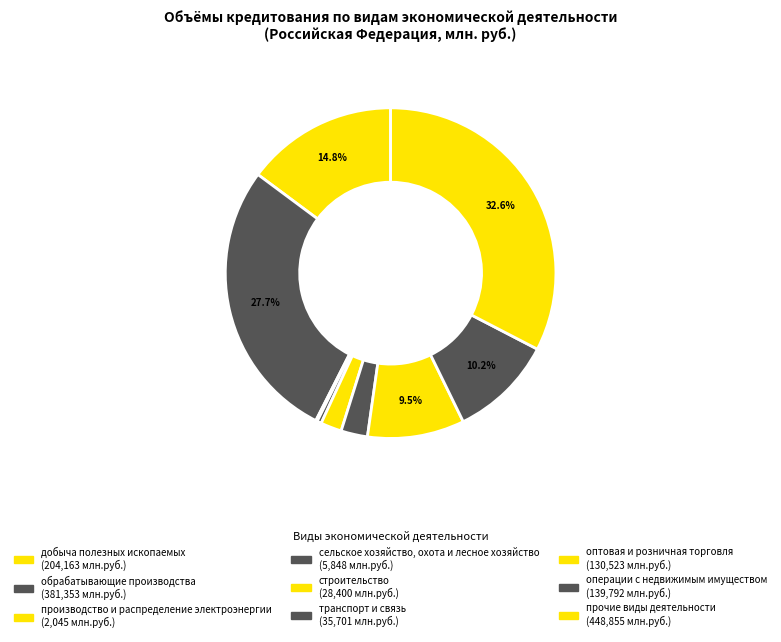

What is the total percentage of операции с недвижимым имуществом and транспорт и связь?

12.7%